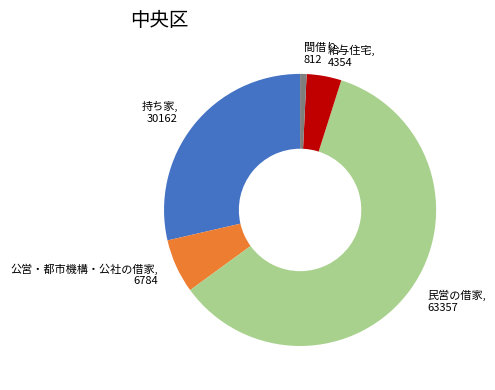

Count the number of slices in the pie.

5